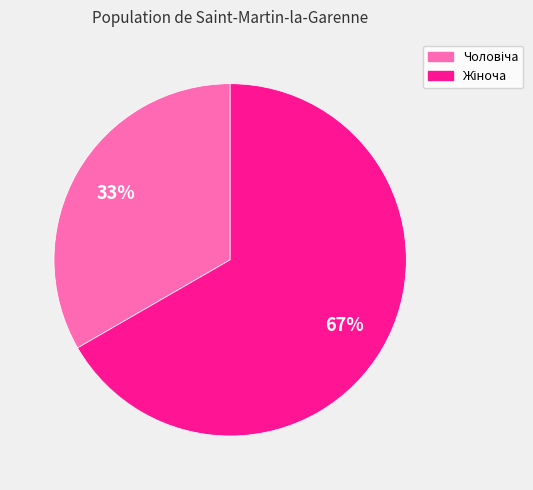

Count the number of slices in the pie.

2